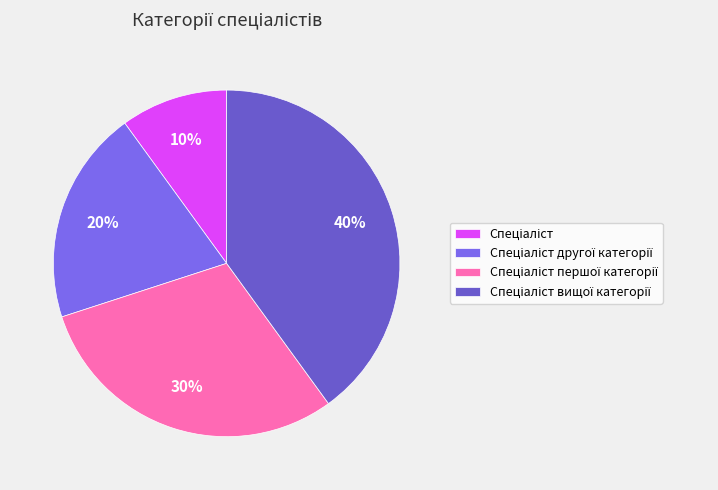

How many segments does this pie chart have?

4